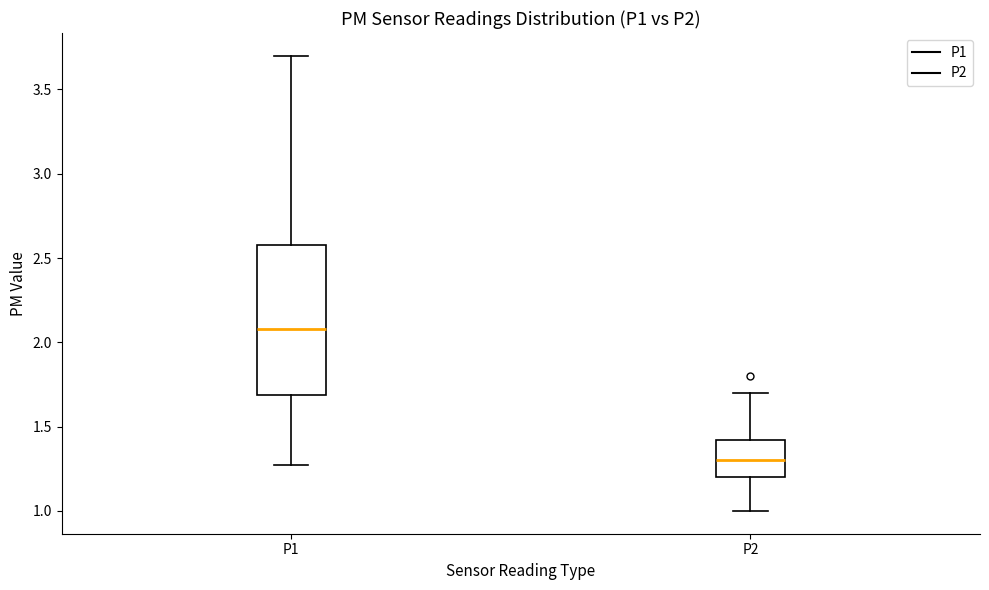

Which box is the tallest, from its lower edge to its upper edge?

P1